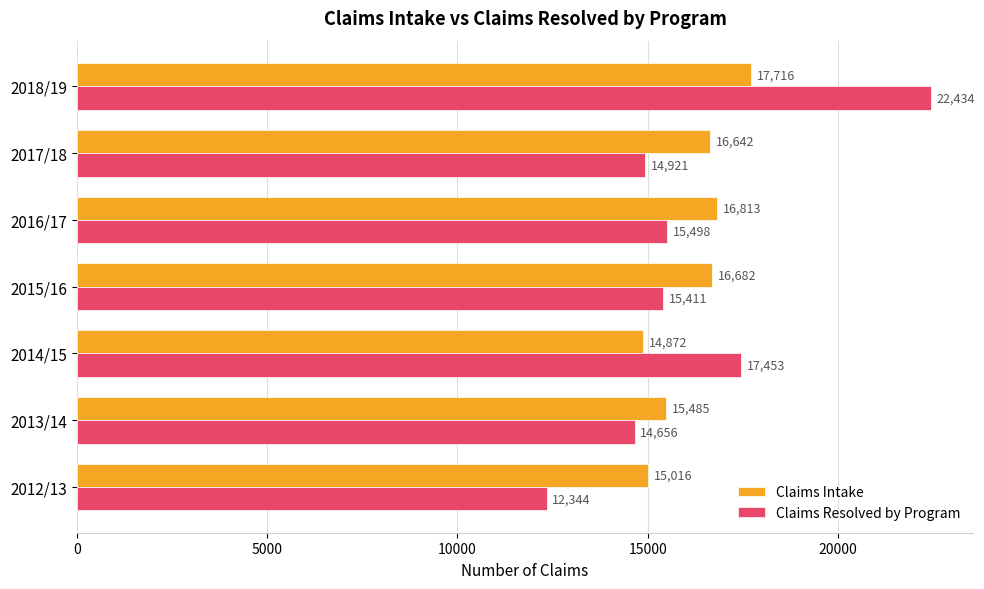

Where is Claims Intake nearest to the value 16294?

2017/18